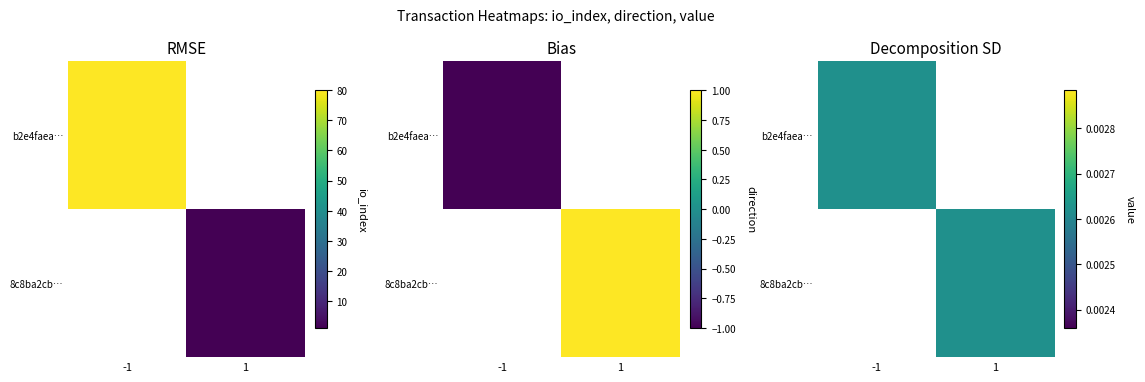

The 8c8ba2cb… series shows 0.0 at 1. True or false?

True